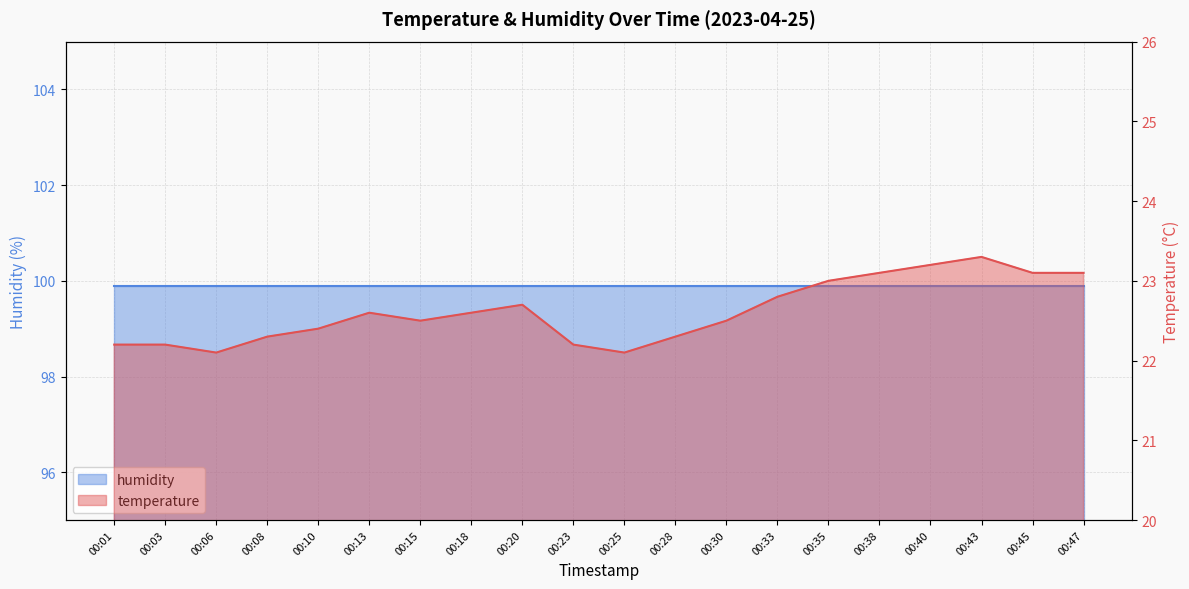

Rank the categories by value from lowest to highest.

00:06, 00:25, 00:01, 00:03, 00:23, 00:08, 00:28, 00:10, 00:15, 00:30, 00:13, 00:18, 00:20, 00:33, 00:35, 00:38, 00:45, 00:47, 00:40, 00:43